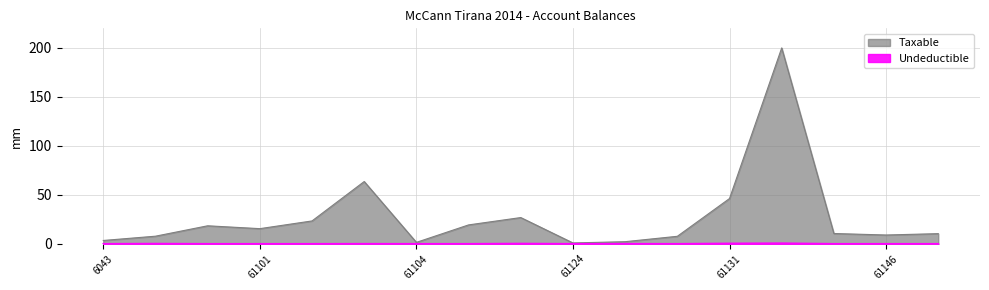

The value of Taxable at 61123 is 10.0. True or false?

False